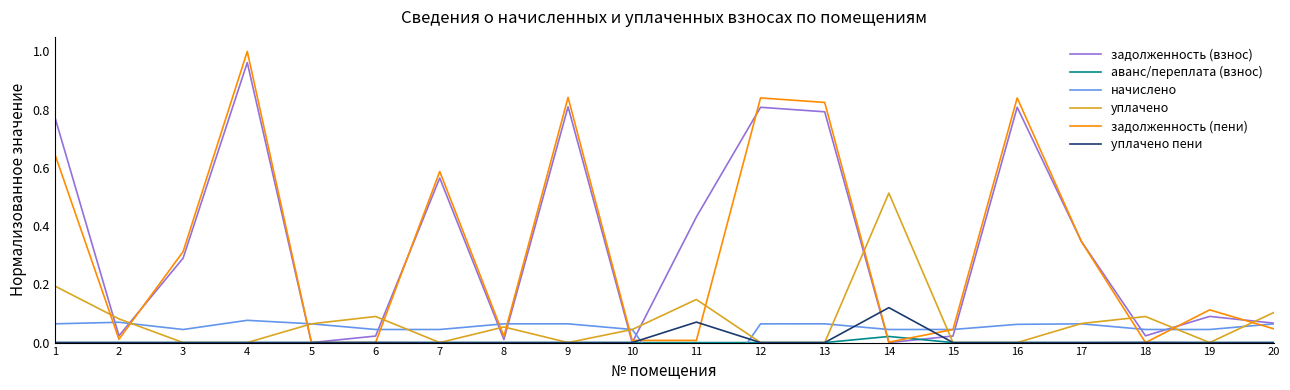

What is the value of the начислено point at the 1st from the left?

0.1